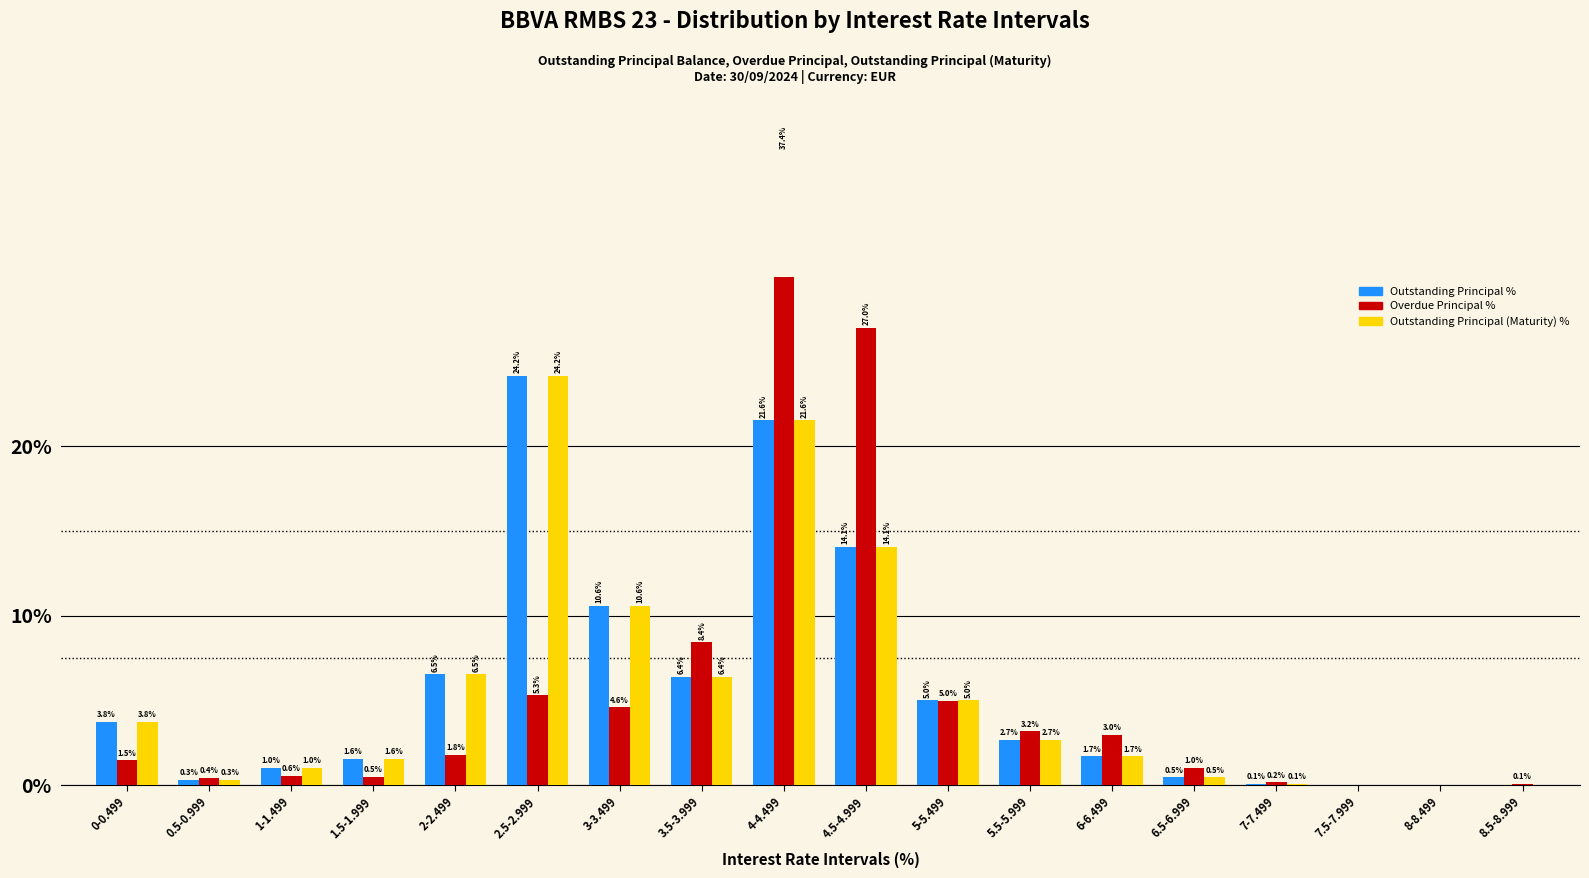

Between 2-2.499 and 2.5-2.999, which series saw the biggest shift?

Outstanding Principal %